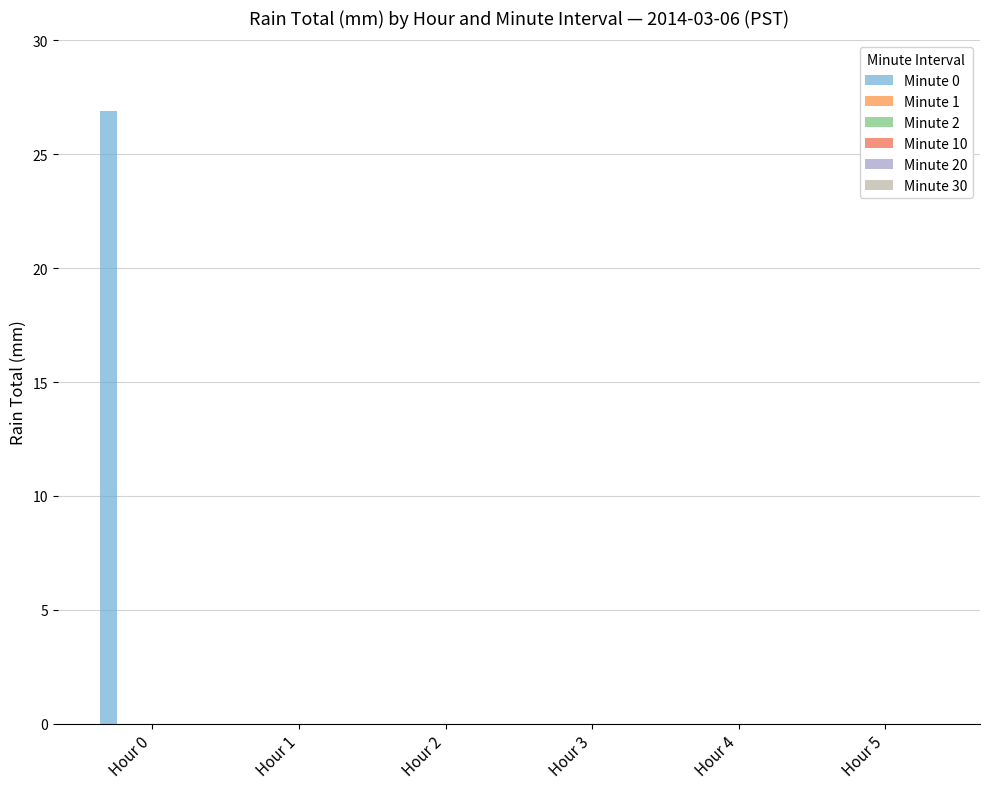

Count the number of categories in the chart.

6